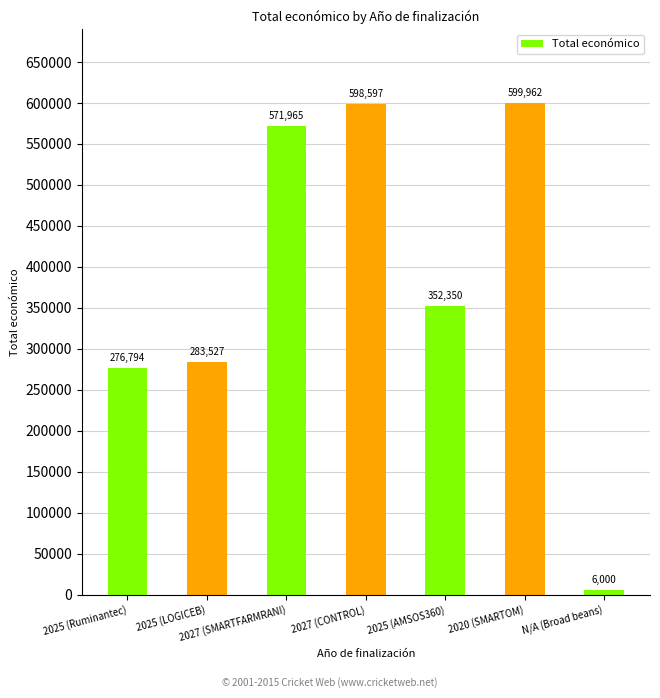

Are the bars grouped side by side (vs. stacked)?

No